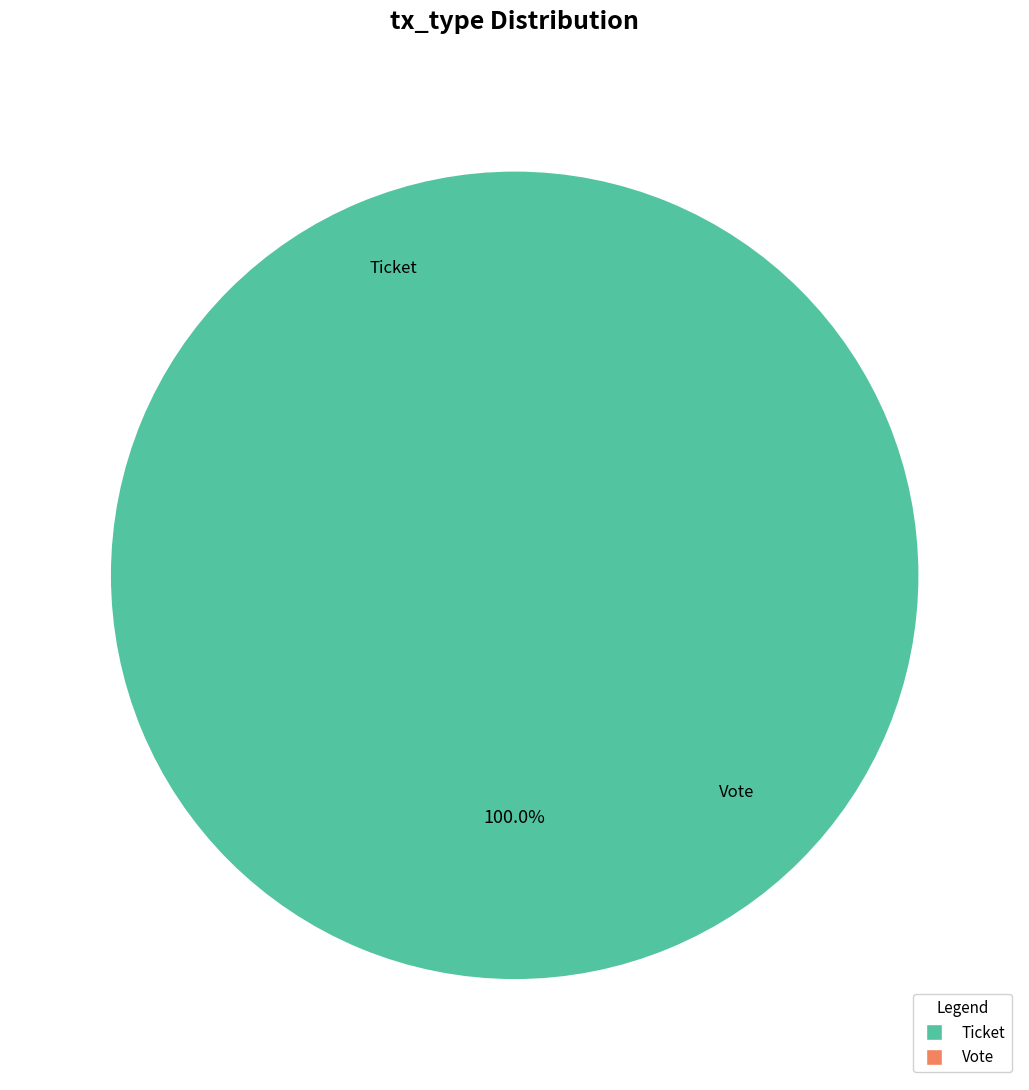

Does Ticket account for over 50% of the chart?

Yes